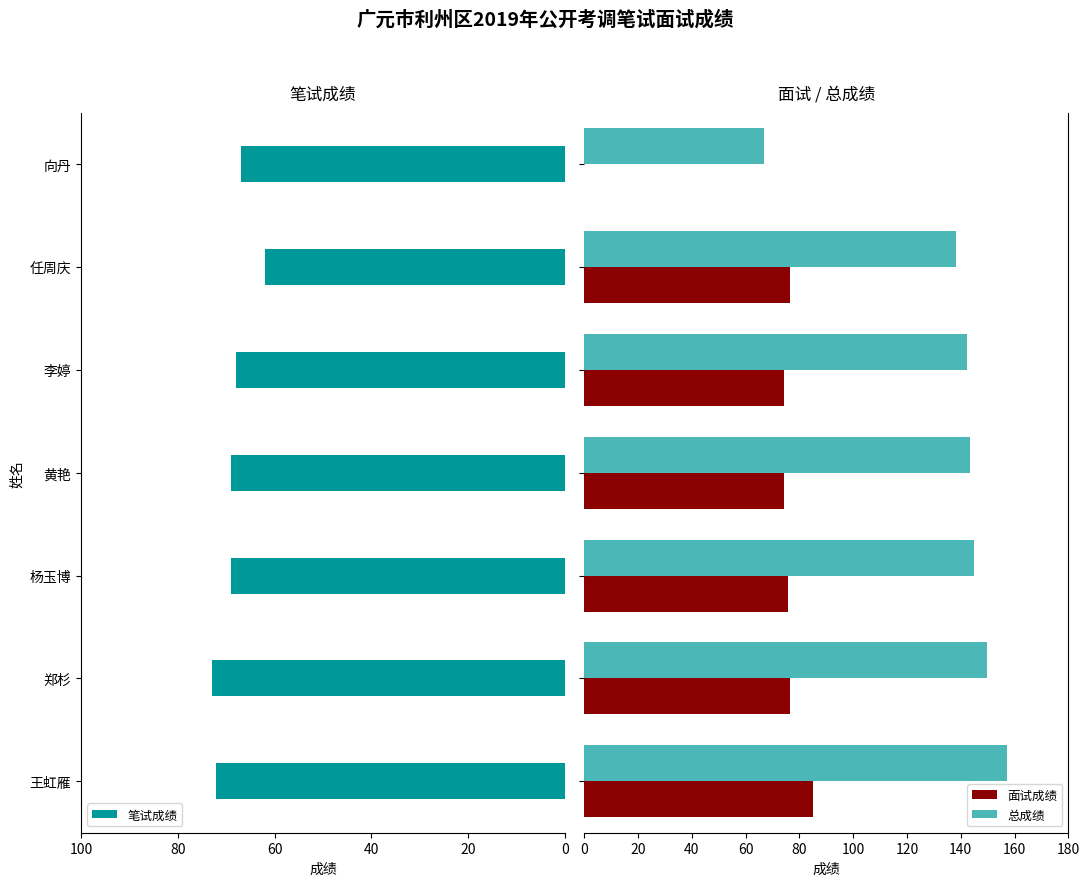

What is the sum of all 总成绩 values?

942.3